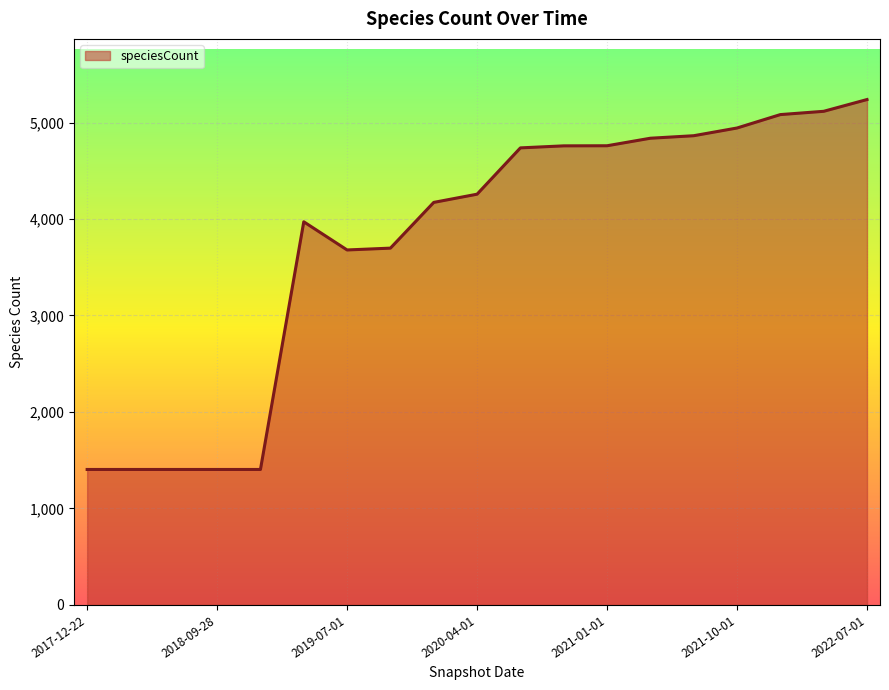

What is the minimum value shown in the chart?

1404